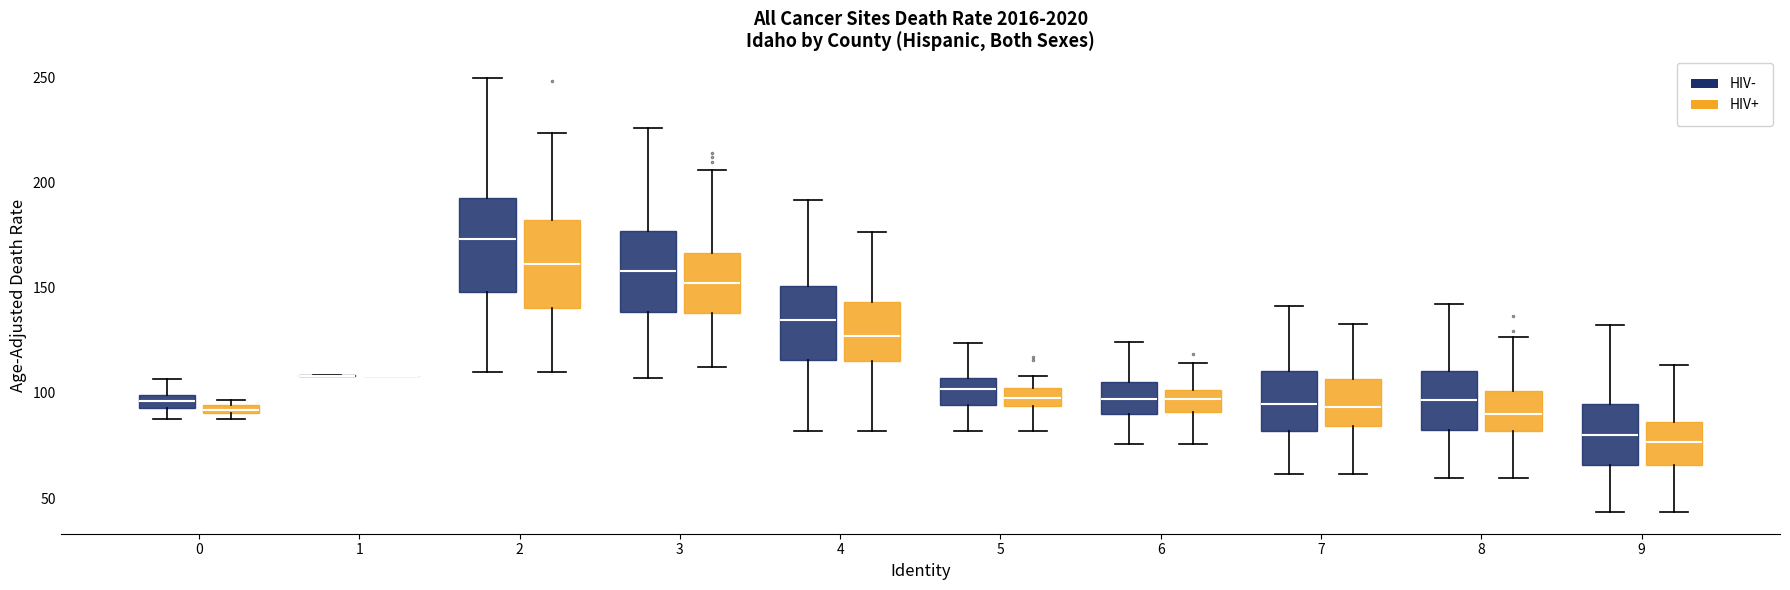

Where does the upper whisker of the box for 6 (HIV+) end on the y-axis? The values are not printed on the chart, so give them approximately, as read against the axis.

115